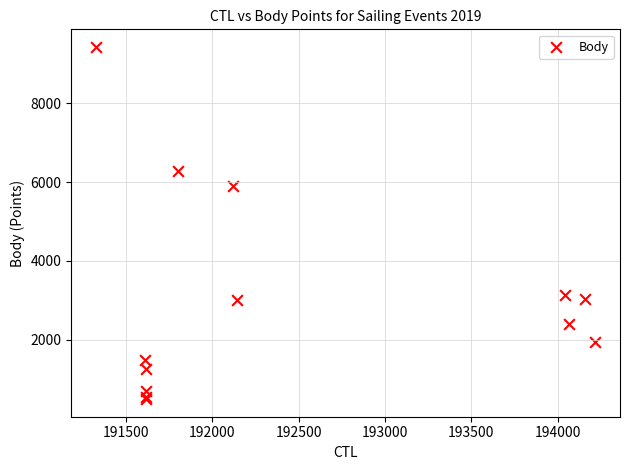

What Y value in the scatter plot is closest to 4960?

5911